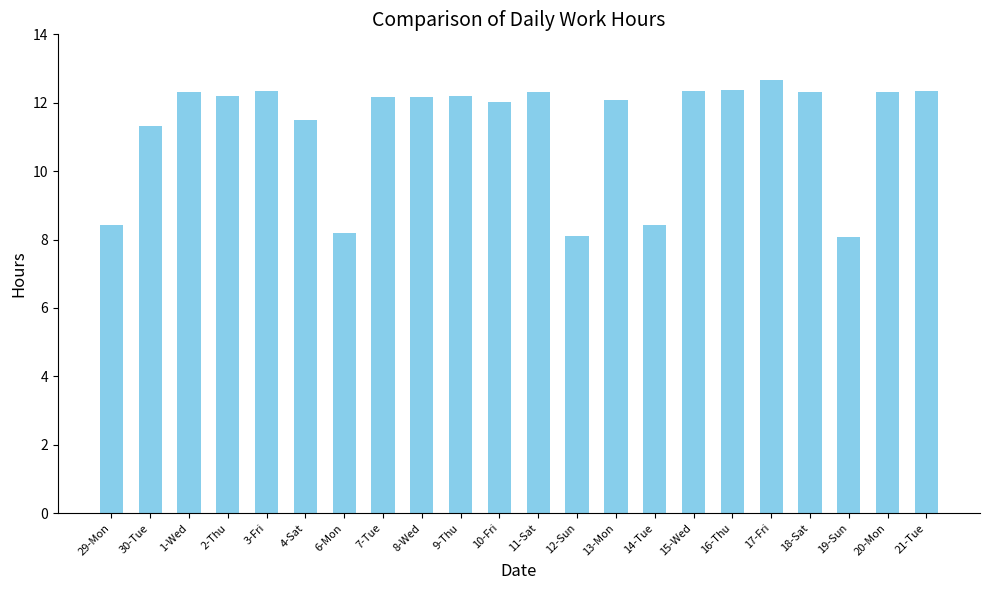

What is the ratio of the value at 19-Sun to the value at 3-Fri?

0.7